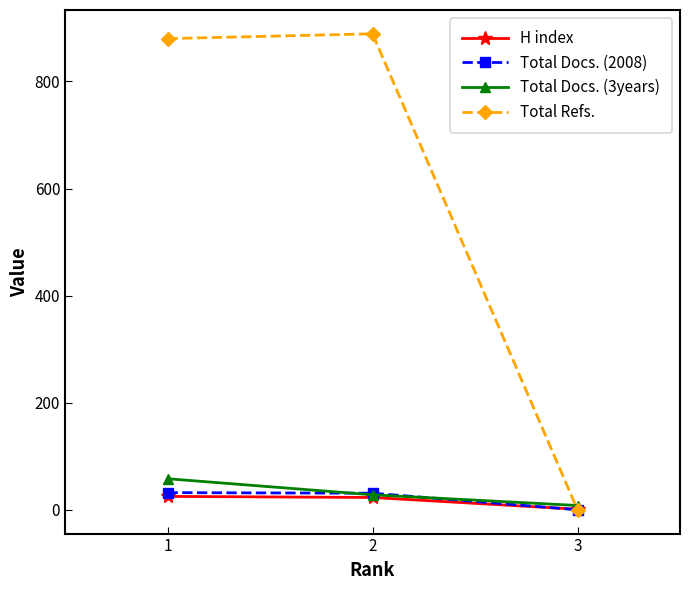

Where is Total Docs. (2008) nearest to the value 16?

2